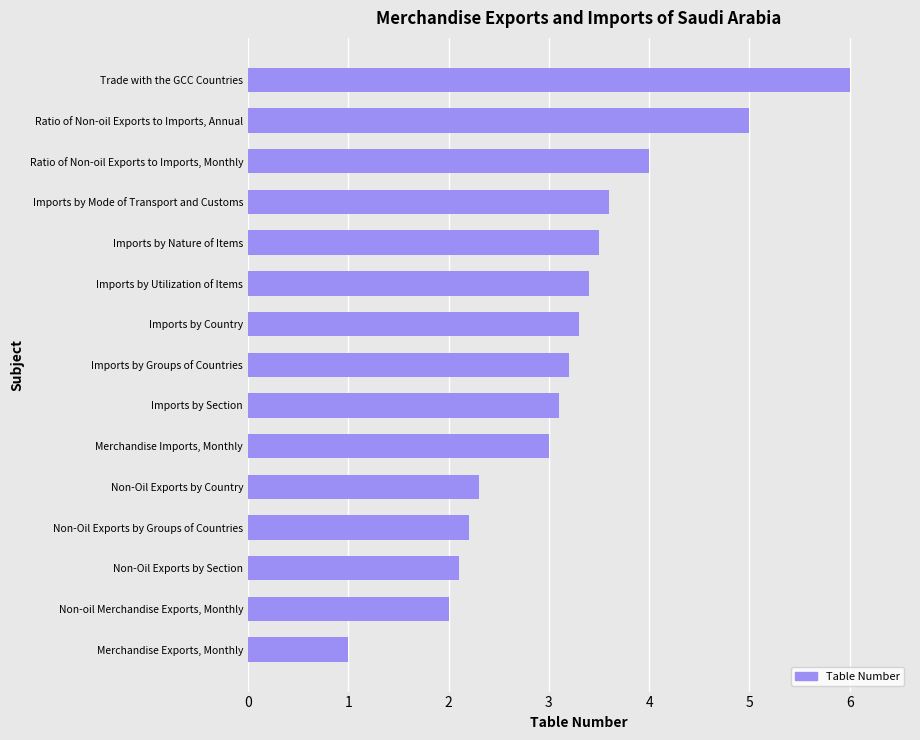

Rank the categories by value from highest to lowest.

Trade with the GCC Countries, Ratio of Non-oil Exports to Imports, Annual, Ratio of Non-oil Exports to Imports, Monthly, Imports by Mode of Transport and Customs, Imports by Nature of Items, Imports by Utilization of Items, Imports by Country, Imports by Groups of Countries, Imports by Section, Merchandise Imports, Monthly, Non-Oil Exports by Country, Non-Oil Exports by Groups of Countries, Non-Oil Exports by Section, Non-oil Merchandise Exports, Monthly, Merchandise Exports, Monthly